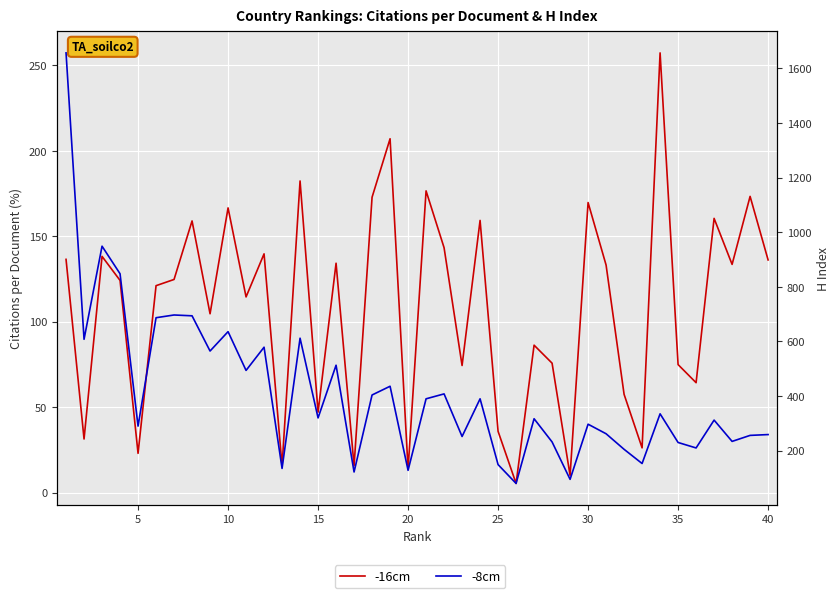

How many series are shown in this chart?

2